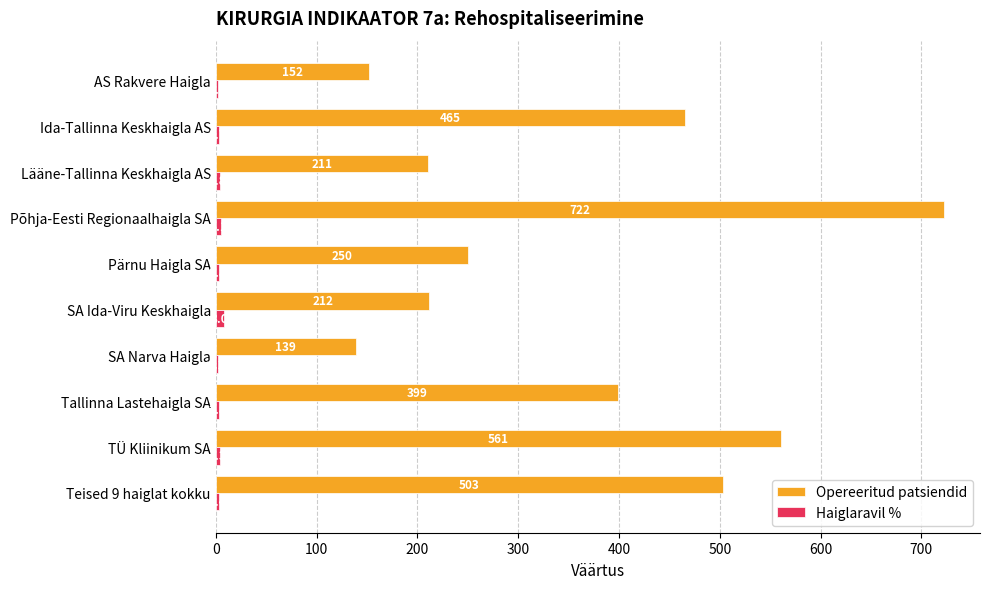

Which series changed the most between Ida-Tallinna Keskhaigla AS and SA Ida-Viru Keskhaigla?

Opereeritud patsiendid